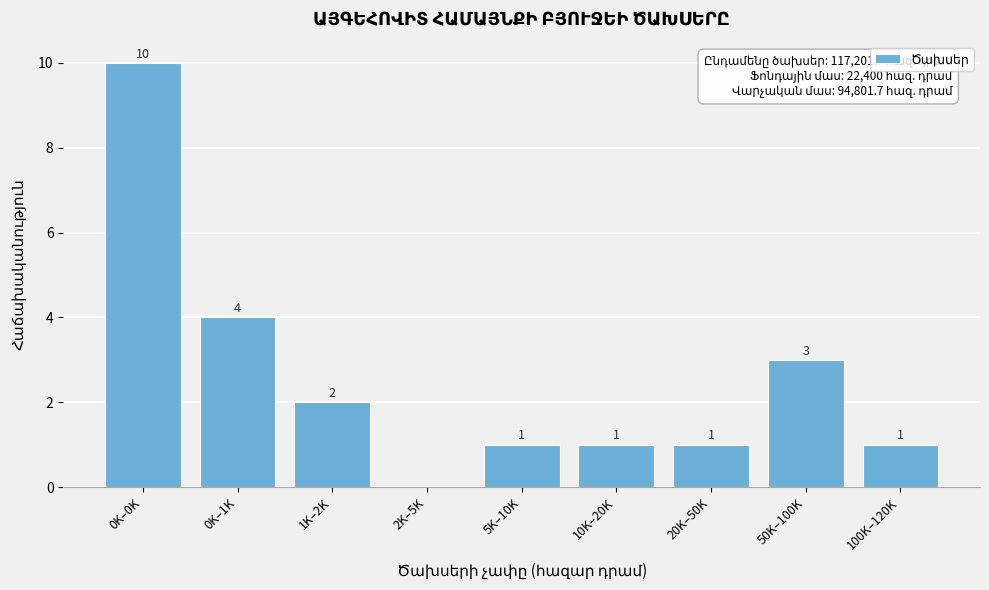

Reading left to right, transcribe all the data shown in this chart.

0K–0K=10	0K–1K=4	1K–2K=2	2K–5K=0	5K–10K=1	10K–20K=1	20K–50K=1	50K–100K=3	100K–120K=1